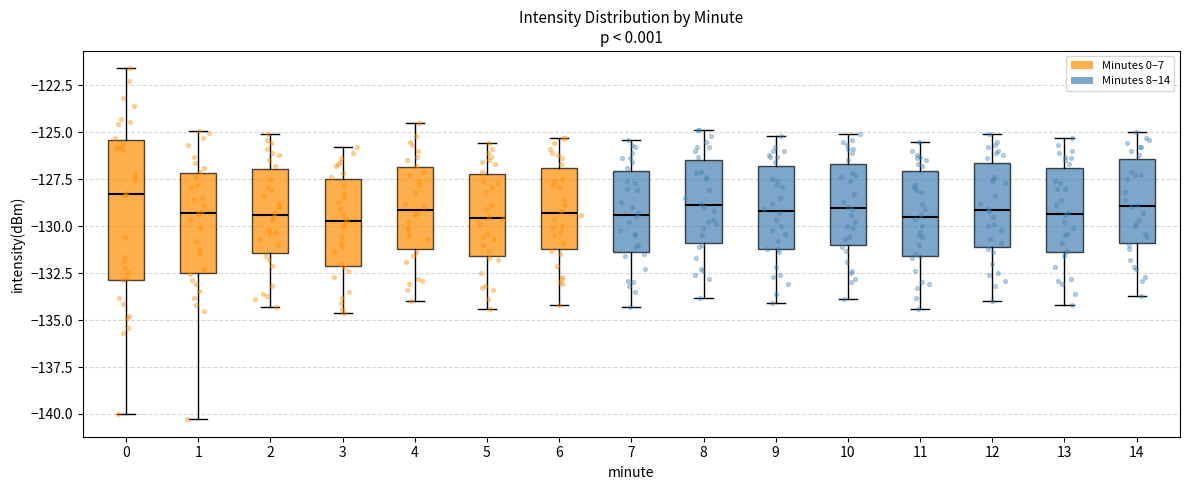

Where does the lower whisker of the box at x = 12 end on the y-axis? The values are not printed on the chart, so give them approximately, as read against the axis.

-134.0